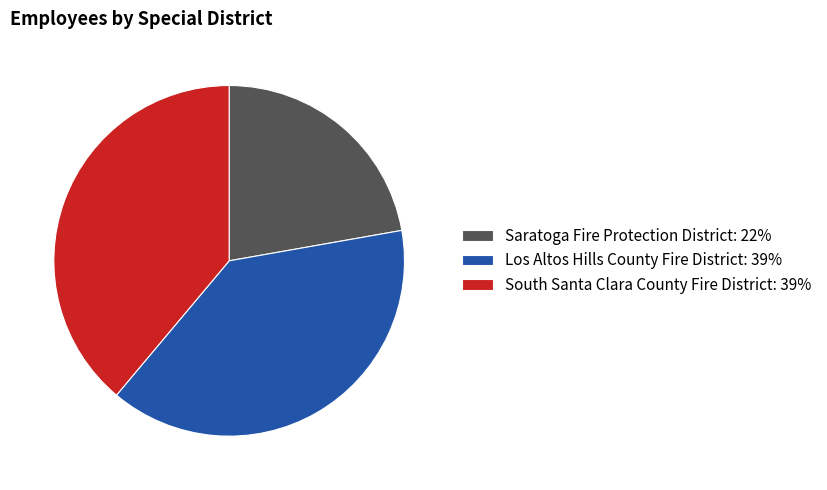

Combined, do Los Altos Hills County Fire District: 39% and Saratoga Fire Protection District: 22% account for over 50%?

Yes